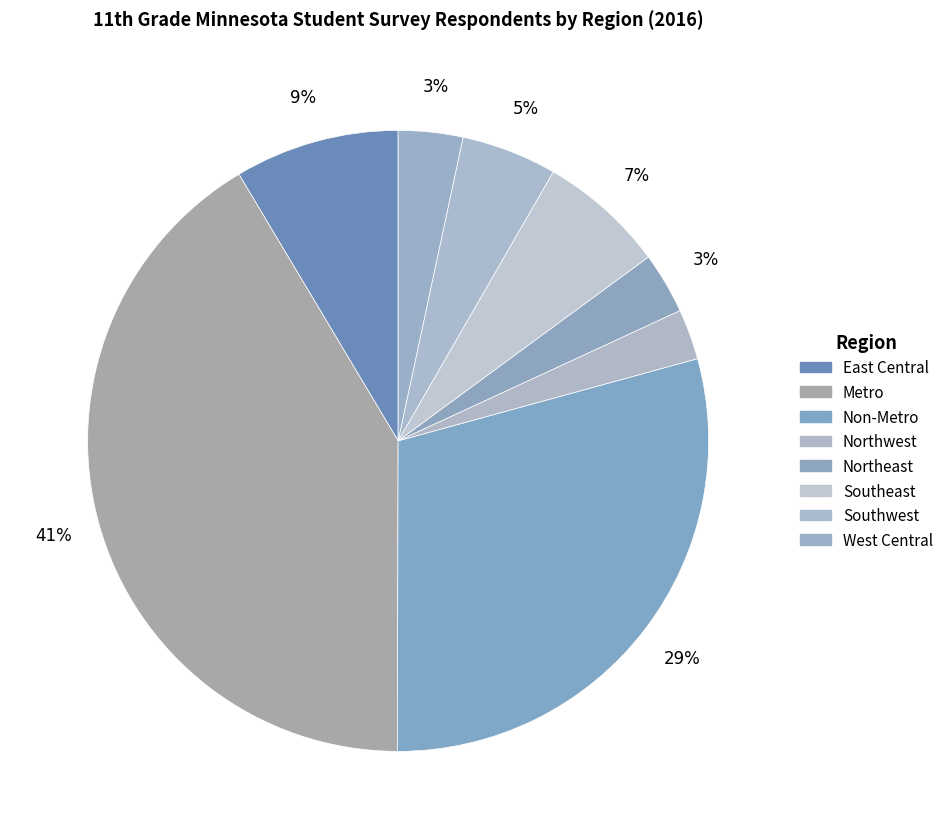

To the nearest percent, what is the difference between the Southwest and Northeast slice percentages?

2%